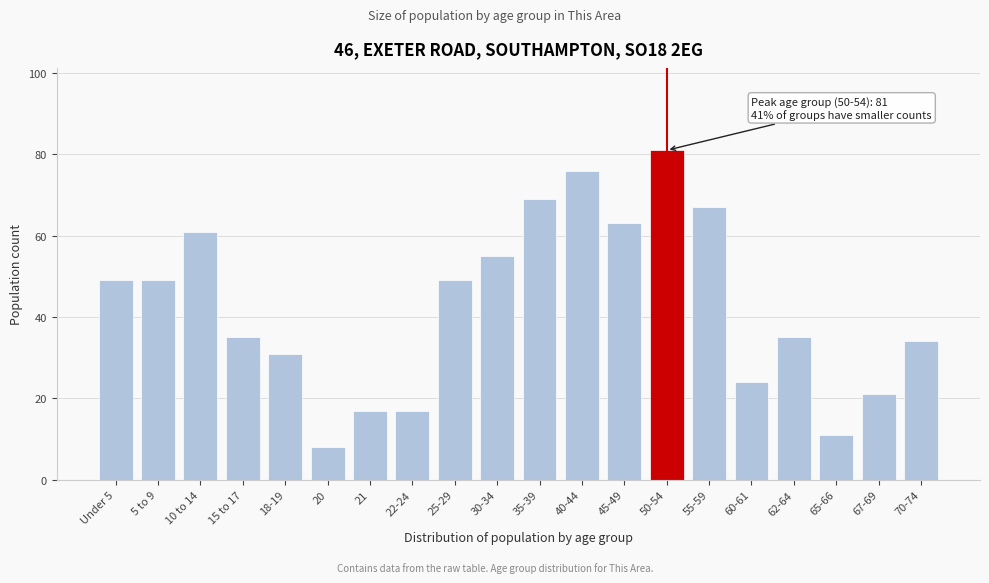

Reading right to left, what are all the values shown in this chart?

34	21	11	35	24	67	81	63	76	69	55	49	17	17	8	31	35	61	49	49